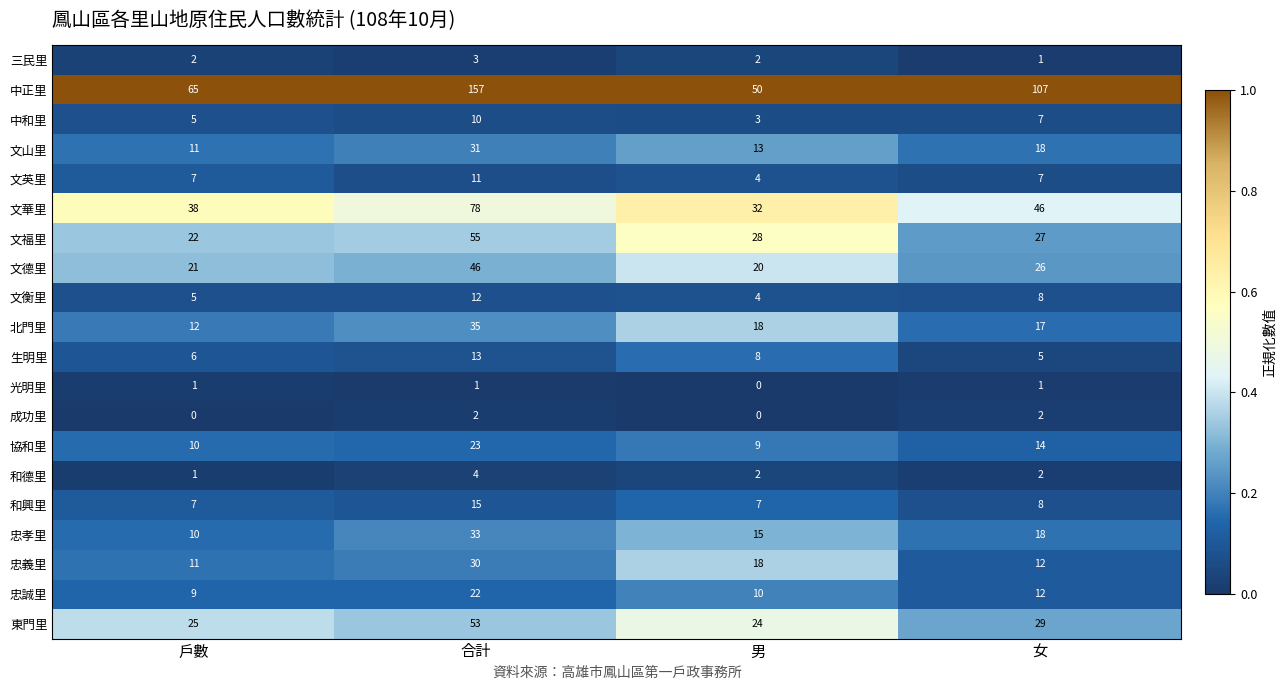

The 忠誠里 series shows 12 at 女. True or false?

True